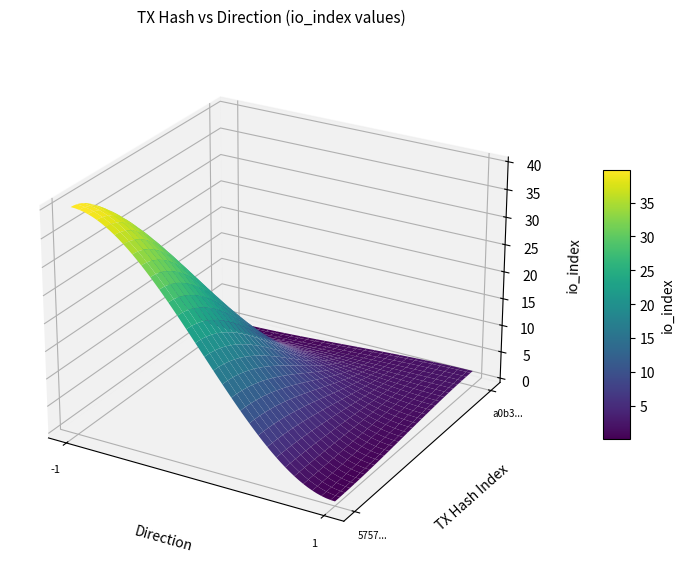

What is the sum of the 5757e97ee6c0bd5c56c7eed060a587ef4984593 values at direction and io_index?

39